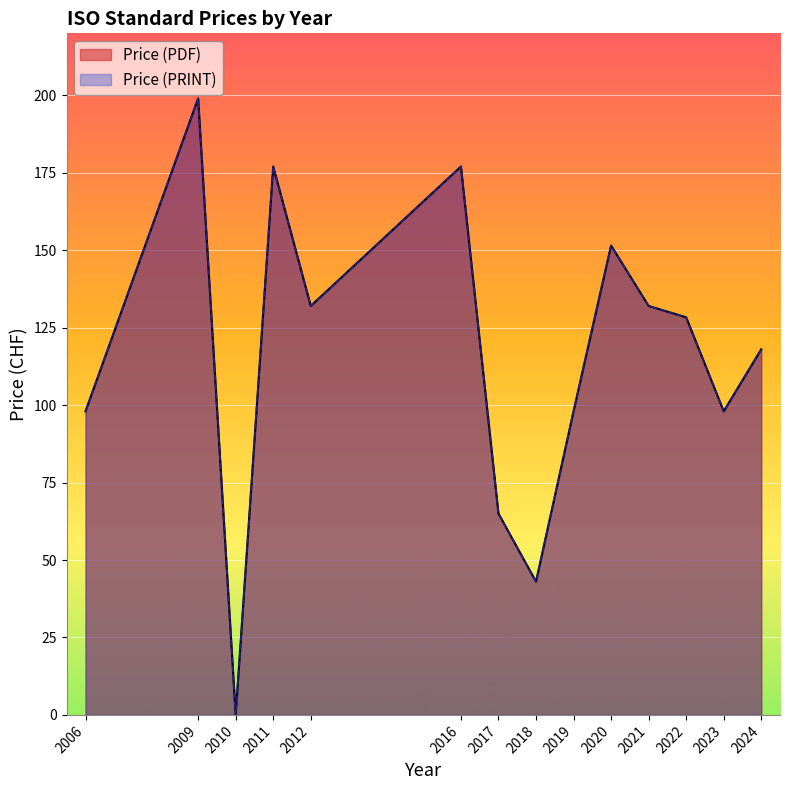

At which category is the sum across all series the highest?

2009